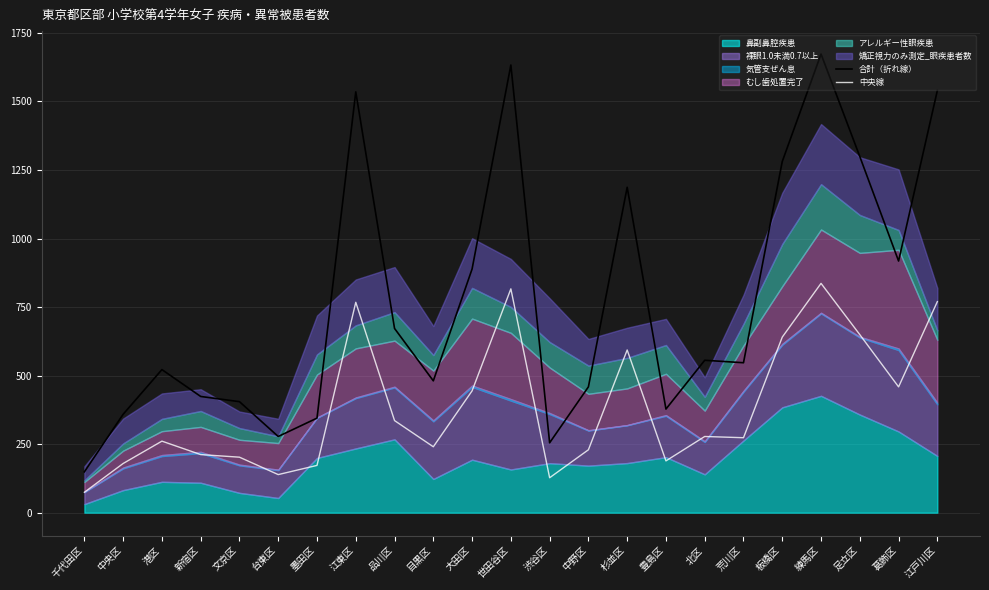

Where is 中央線 nearest to the value 455?

葛飾区